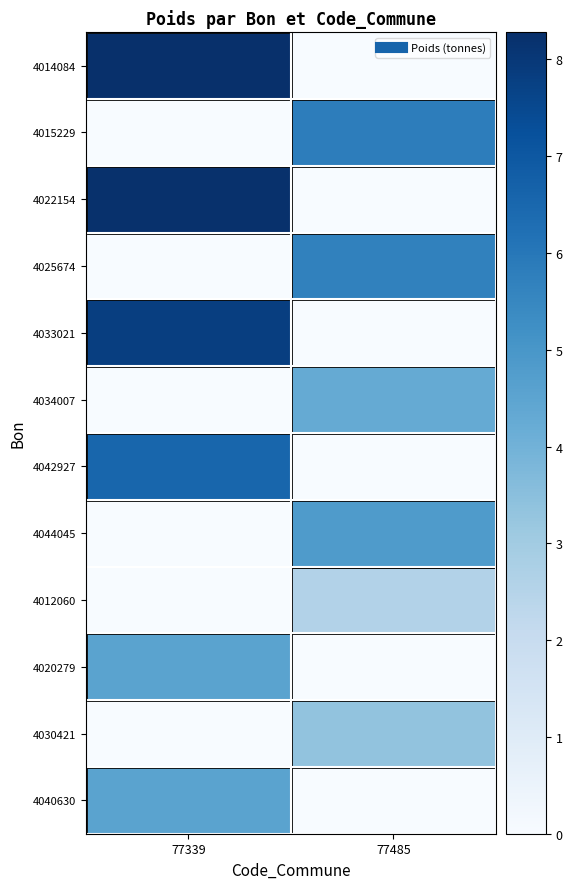

Which has a higher value, 77485 or 77339?

77339